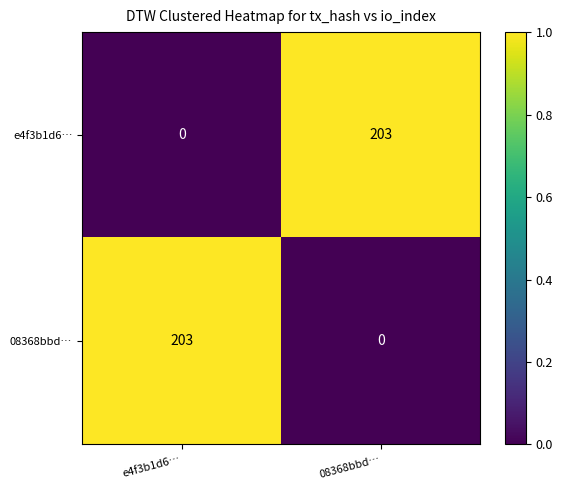

Rank the categories by 08368bbd… value from lowest to highest.

08368bbd…, e4f3b1d6…